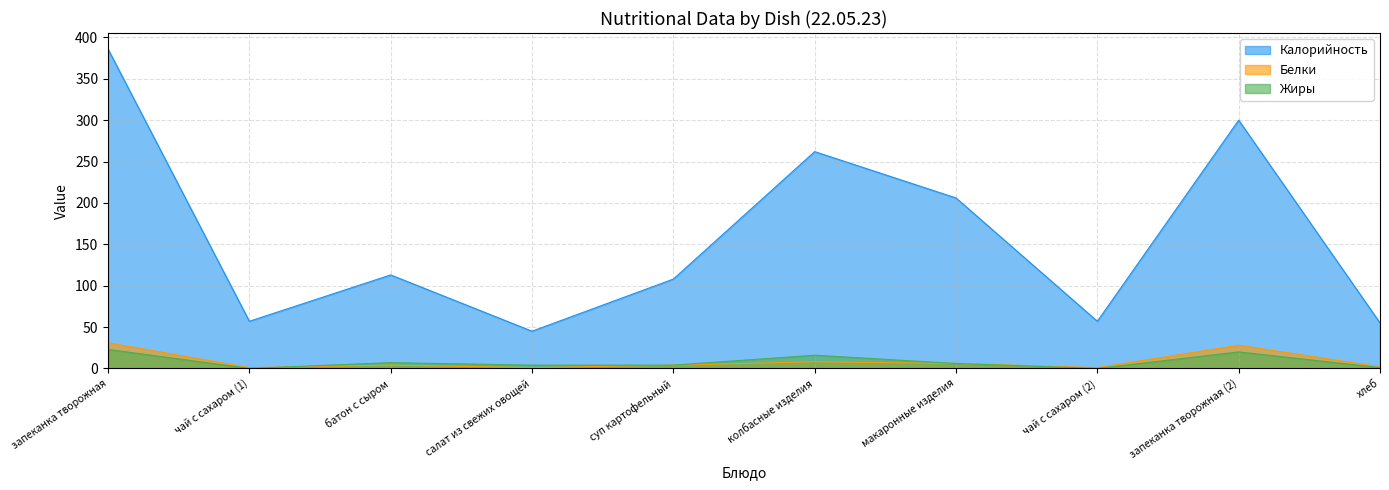

What is the average value of the Жиры series?

8